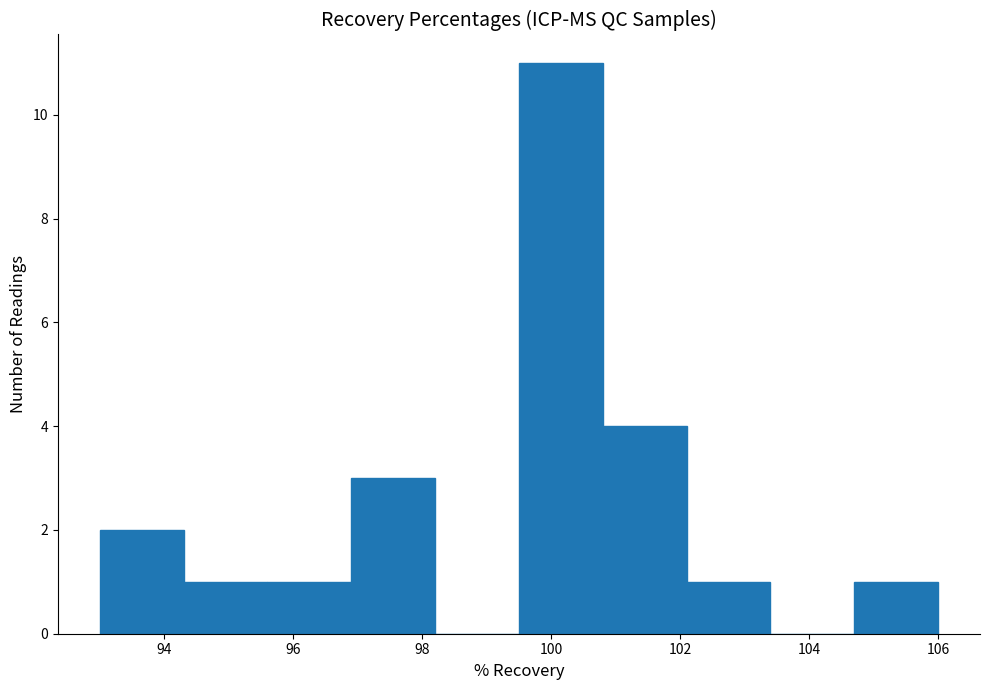

Reading left to right, list every bar in this chart as the range it spans on the x-axis followed by its height. Neither the bar edges nor the heights are printed on the chart, so give them approximately, as read against the axes.

93.0 to 94.3: 2
94.3 to 95.6: 1
95.6 to 96.9: 1
96.9 to 98.2: 3
98.2 to 99.5: 0
99.5 to 100.8: 11
100.8 to 102.1: 4
102.1 to 103.4: 1
103.4 to 104.7: 0
104.7 to 106.0: 1